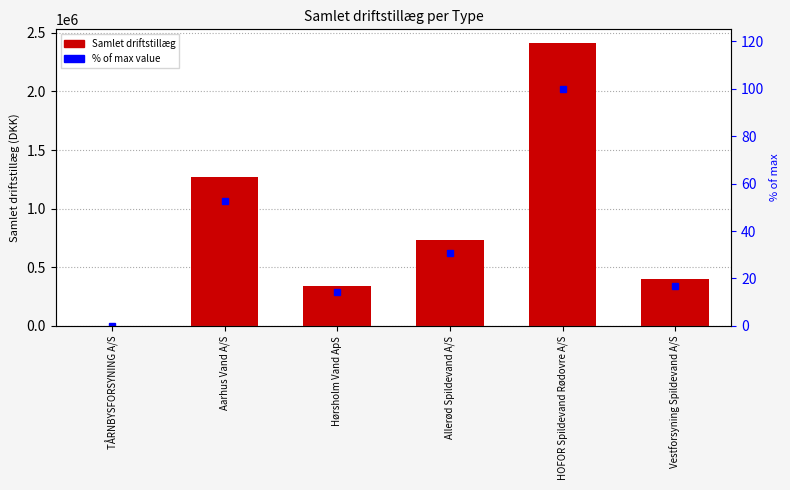

Which series has the largest range (max minus min)?

Samlet driftstillæg